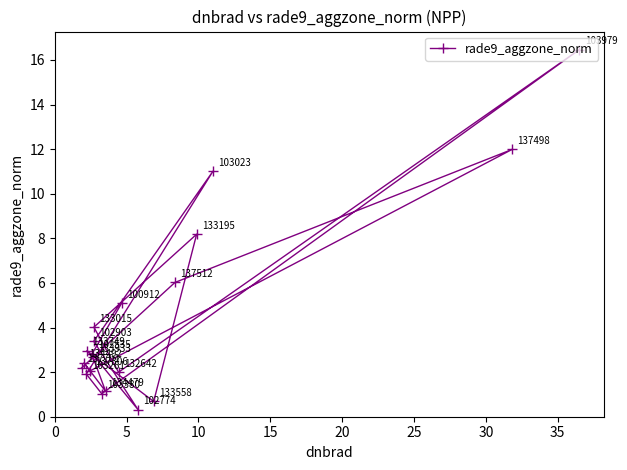

How many lines are shown in the chart?

1